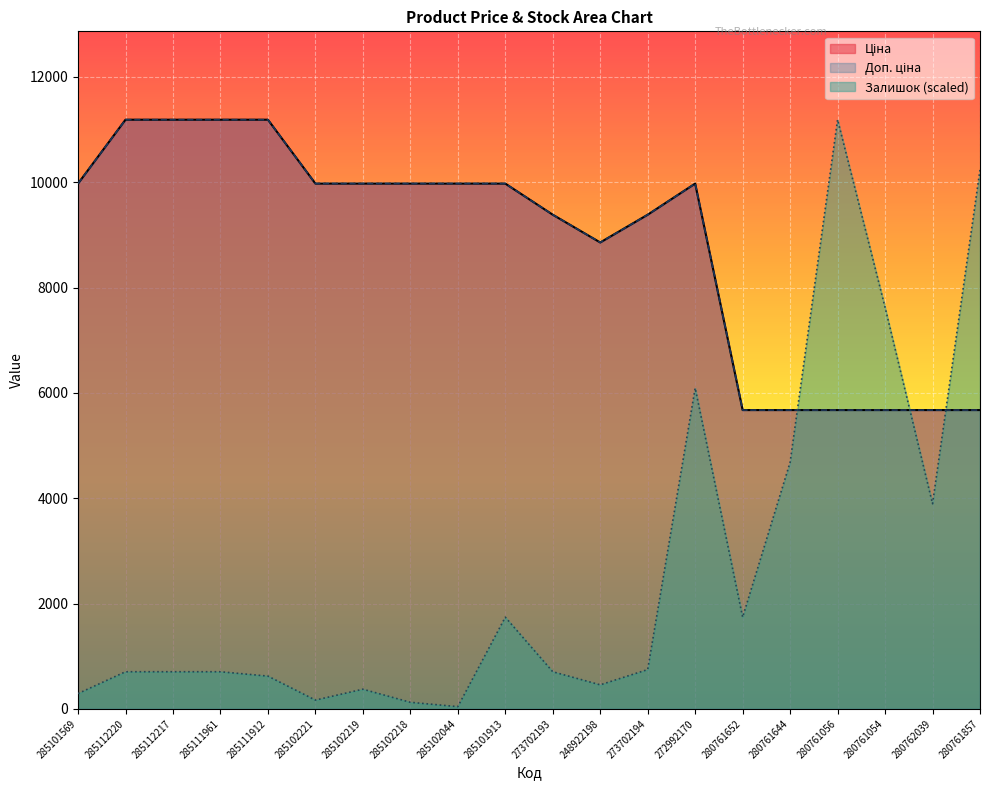

Read the Залишок value at 248922198.

455.8